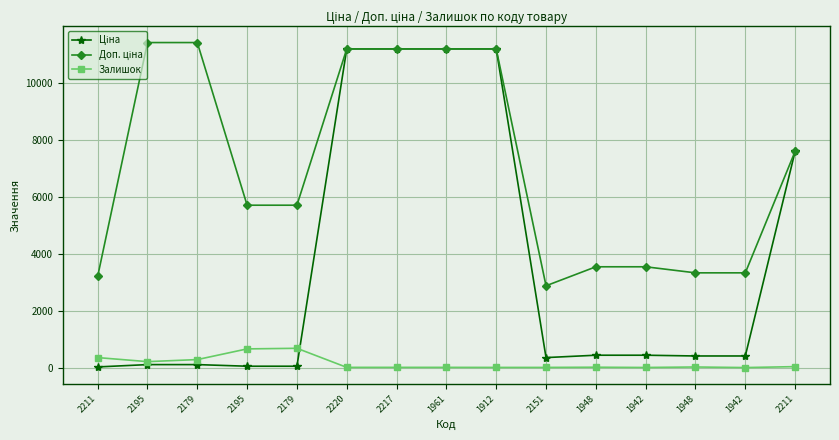

Does the chart have visible grid lines?

Yes